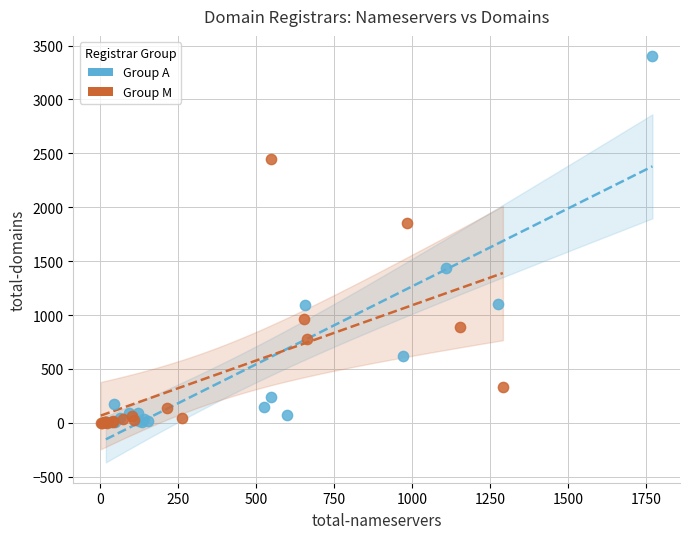

Which series has the widest spread of Y values?

Group A